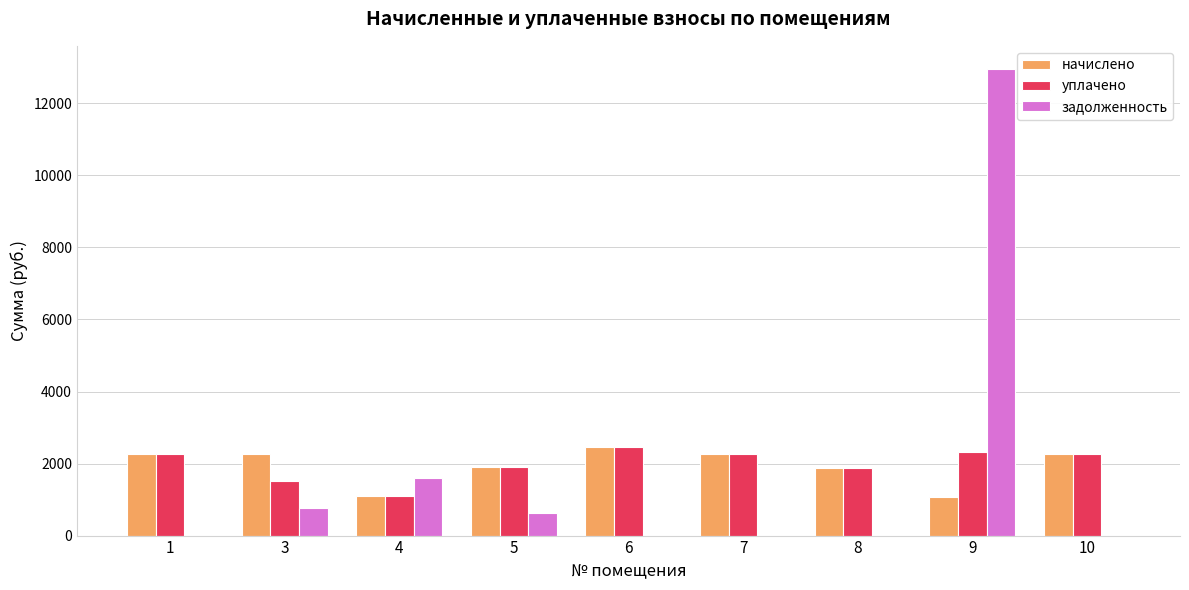

At which category is the sum across all series the highest?

9